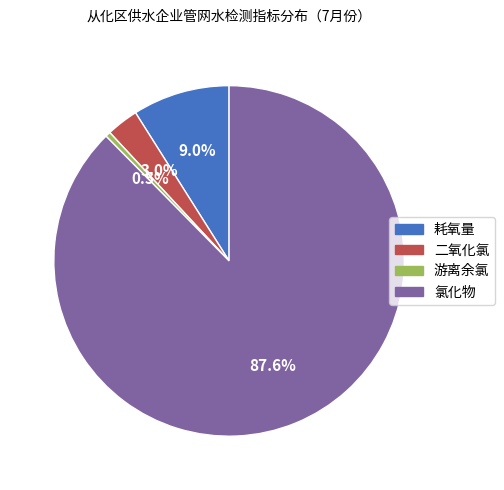

What percentage is NOT represented by 二氧化氯?

97.0%